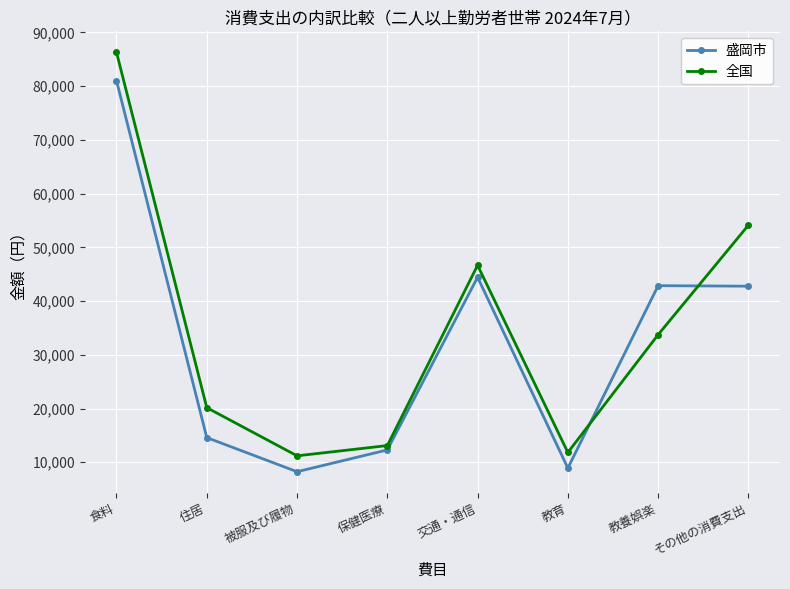

Which series has the widest spread of values?

全国